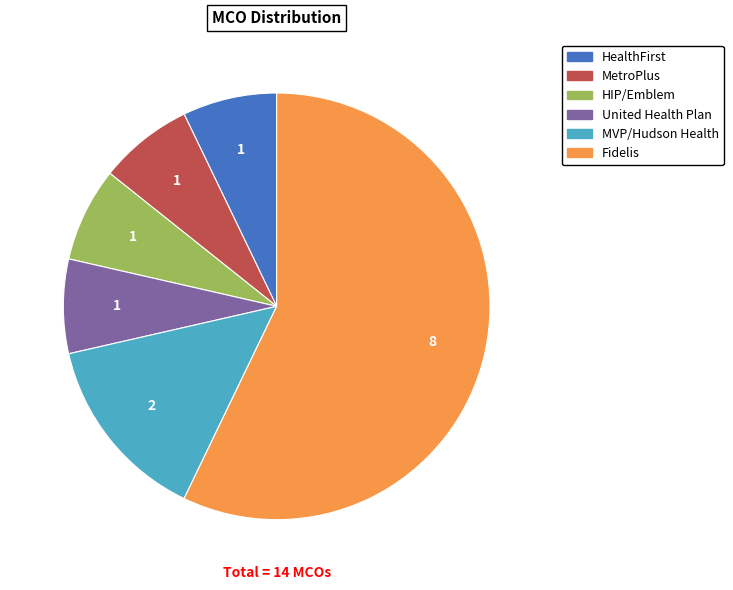

Do MVP/Hudson Health and HIP/Emblem together represent more than half of the pie?

No